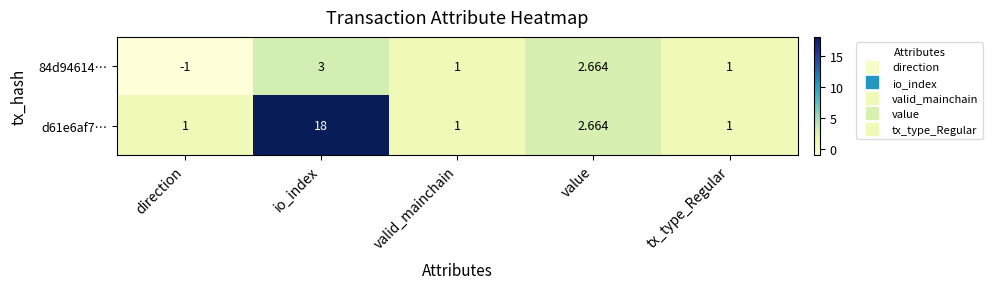

Which label corresponds to the largest value in the chart?

io_index